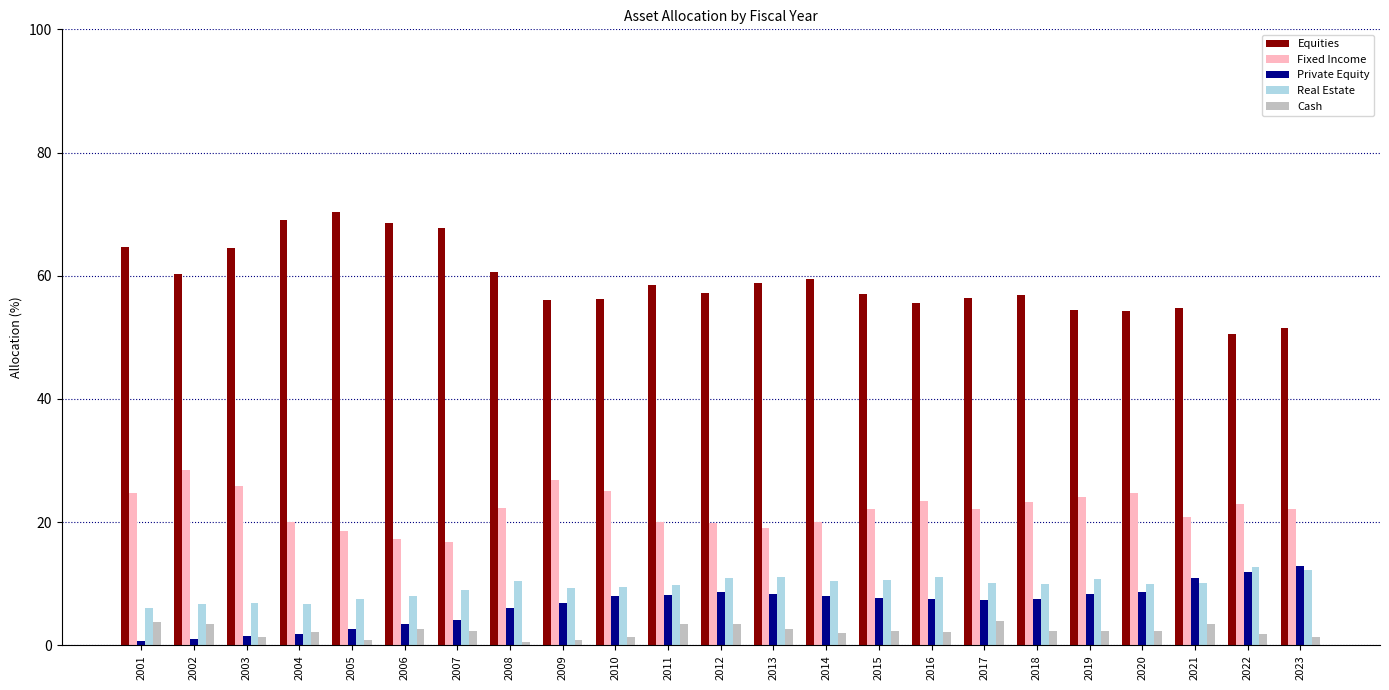

Is the value of Equities at 2021 greater than the value of Fixed Income at 2022?

Yes